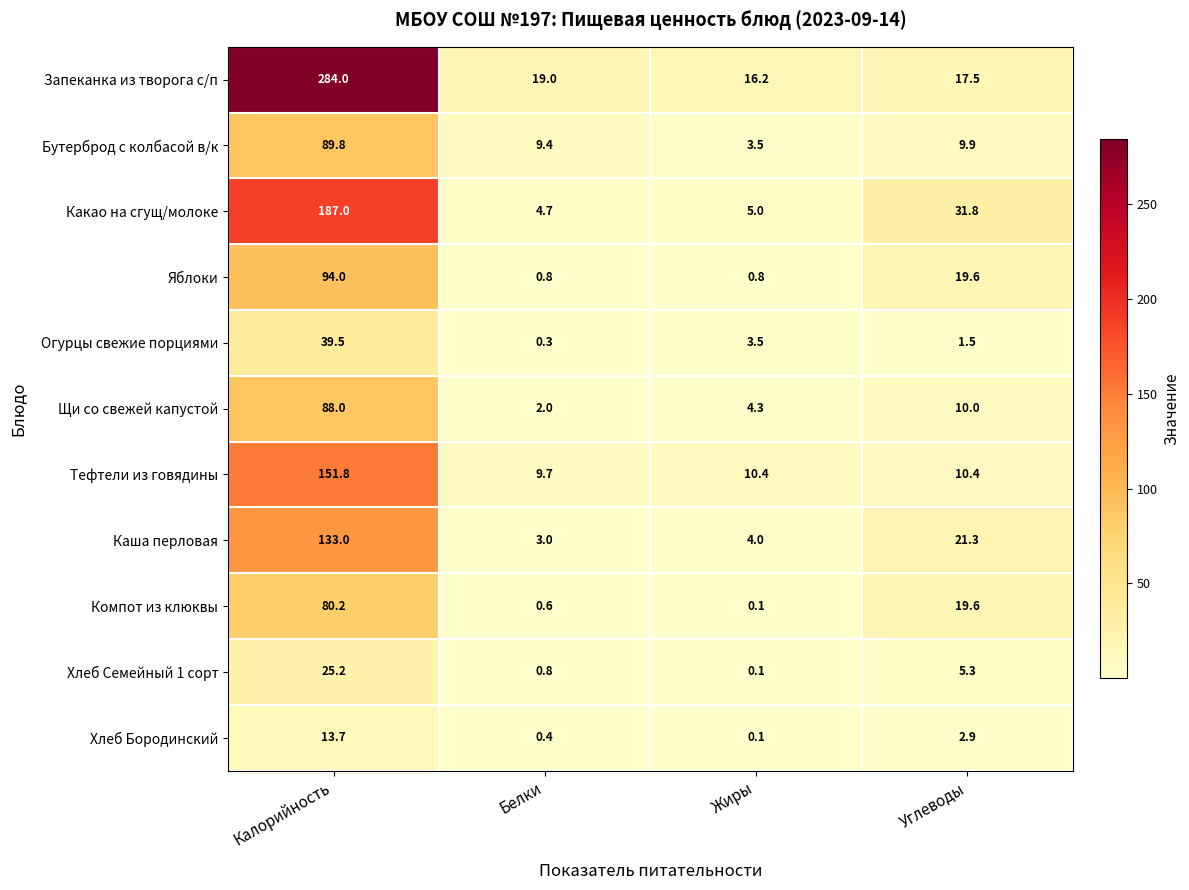

What is the minimum value shown in the chart?

0.1